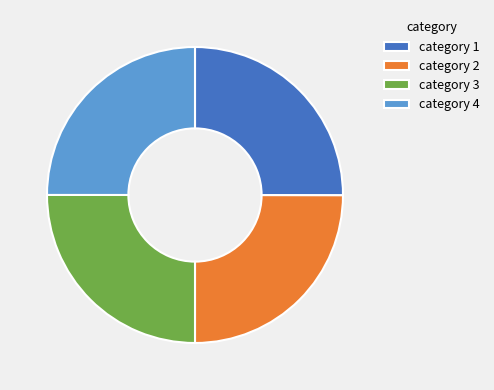

Is category 1 the majority of the pie?

No